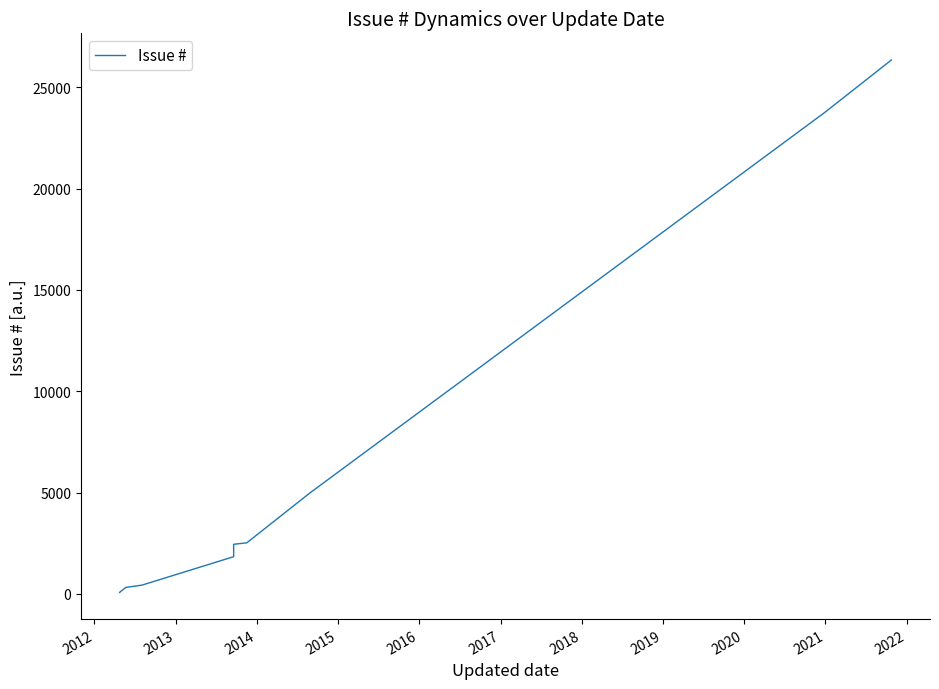

What is the smallest value displayed?

66